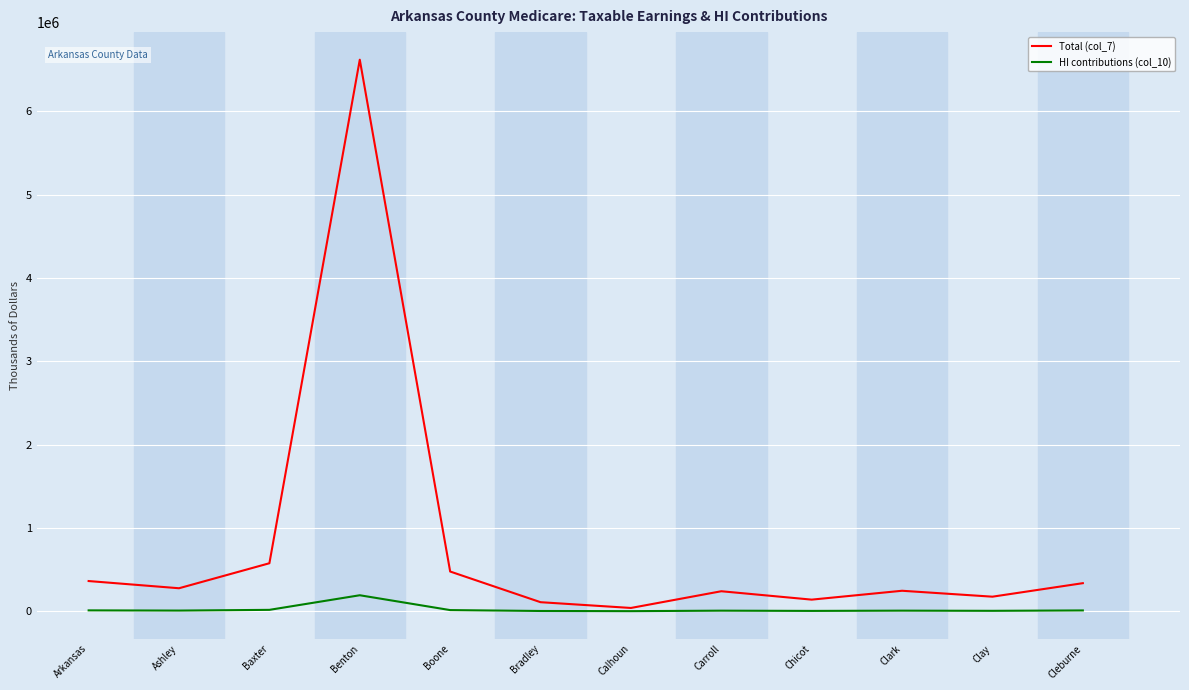

List the series in order of their peak value, highest first.

Total (col_7), HI contributions (col_10)